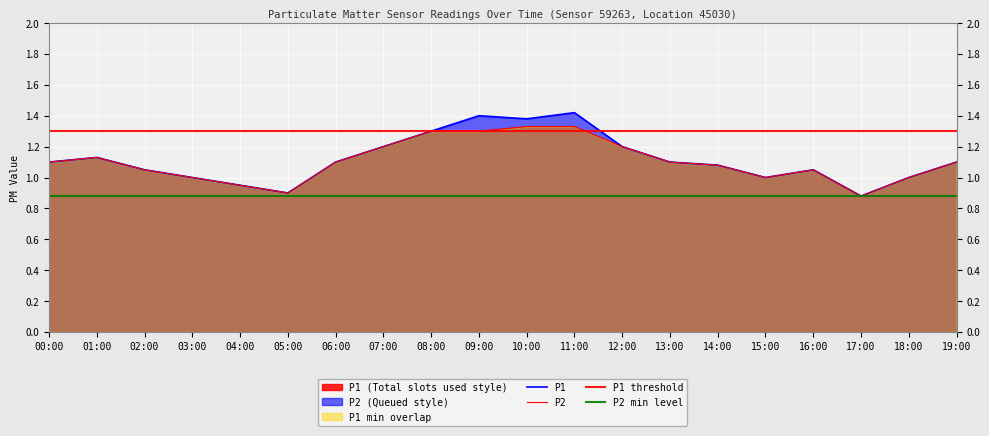

Where is the first local minimum for P2?

05:00